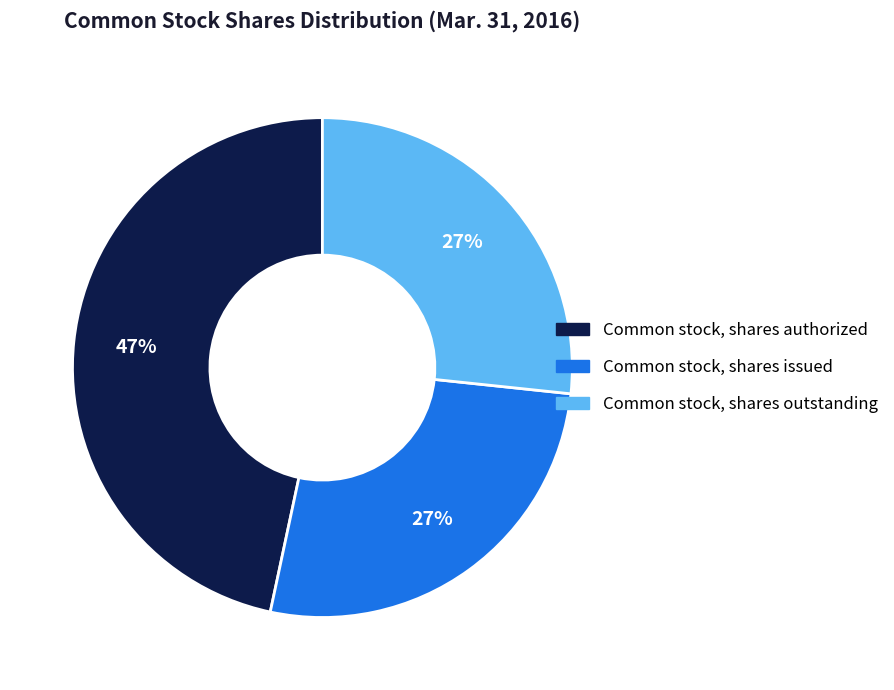

Do Common stock, shares authorized and Common stock, shares issued together represent more than half of the pie?

Yes